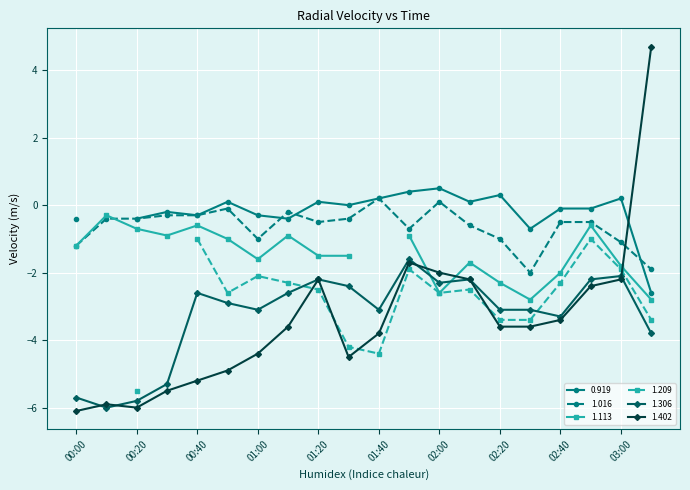

True or false: 1.306 and 1.016 cross at least once.

False